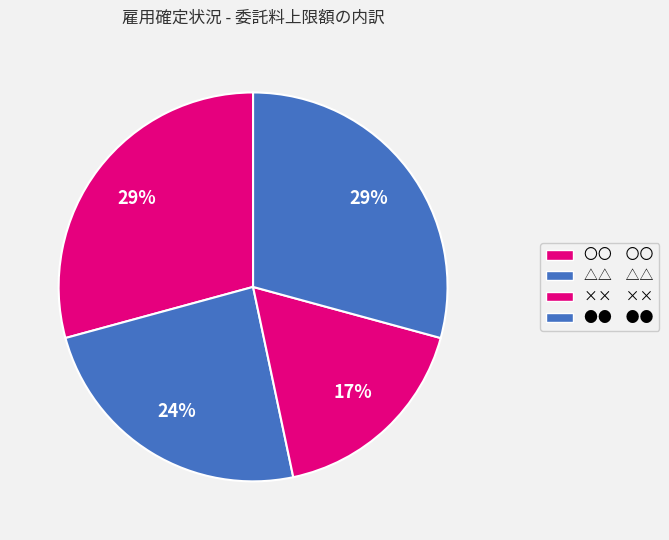

How many slices are in this pie chart?

4